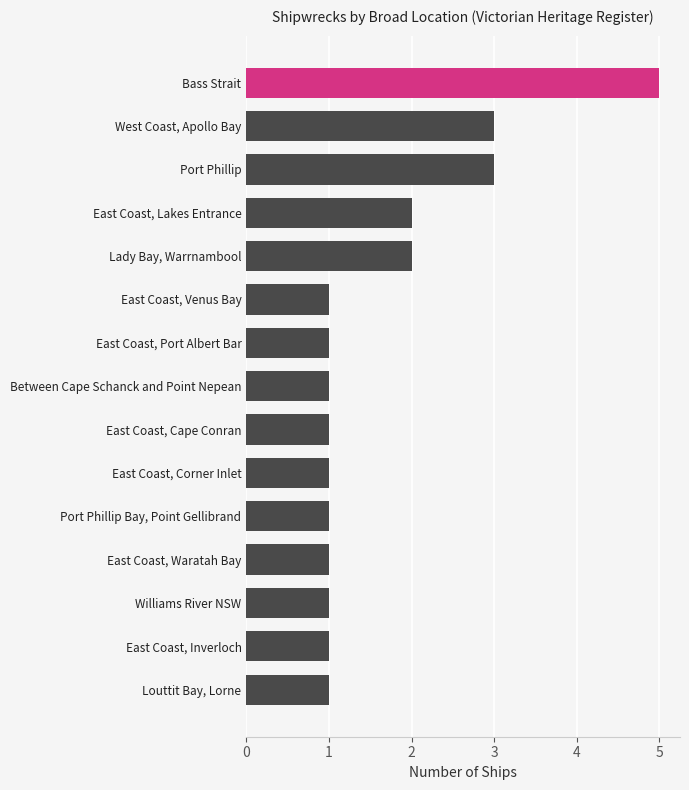

What is the label of the 1st bar from the top?

Bass Strait